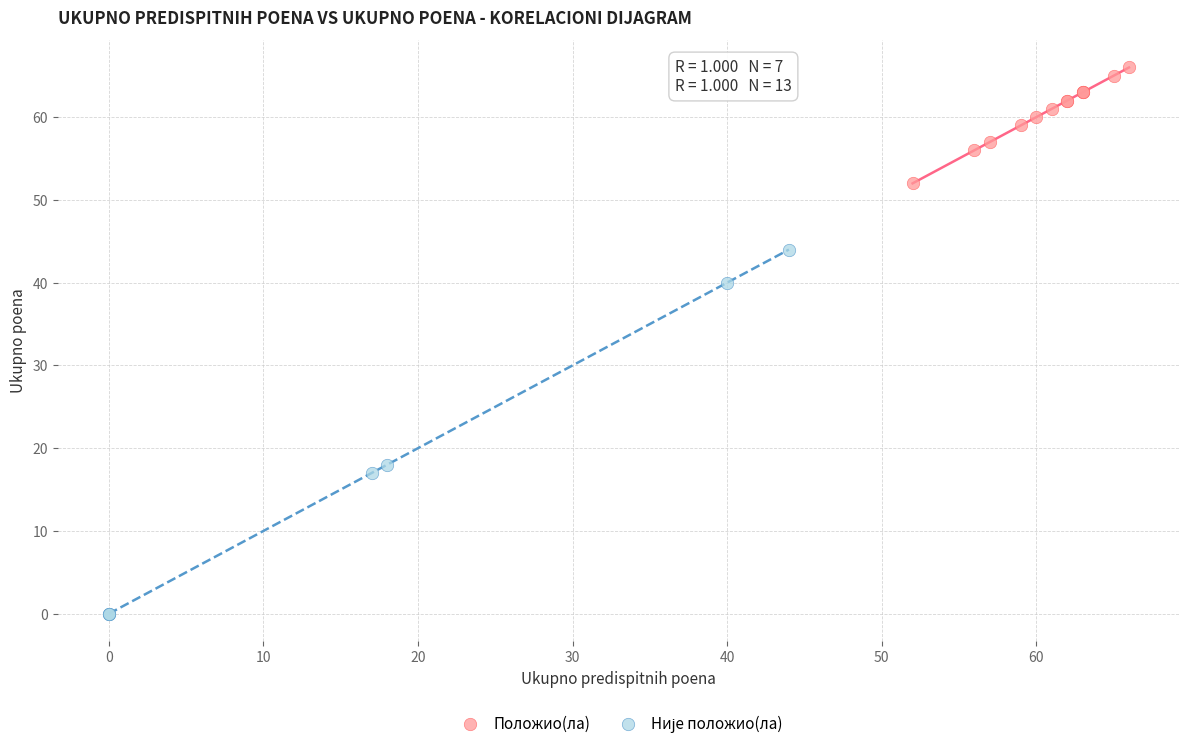

Which series reaches the maximum Y coordinate?

Положио(ла)